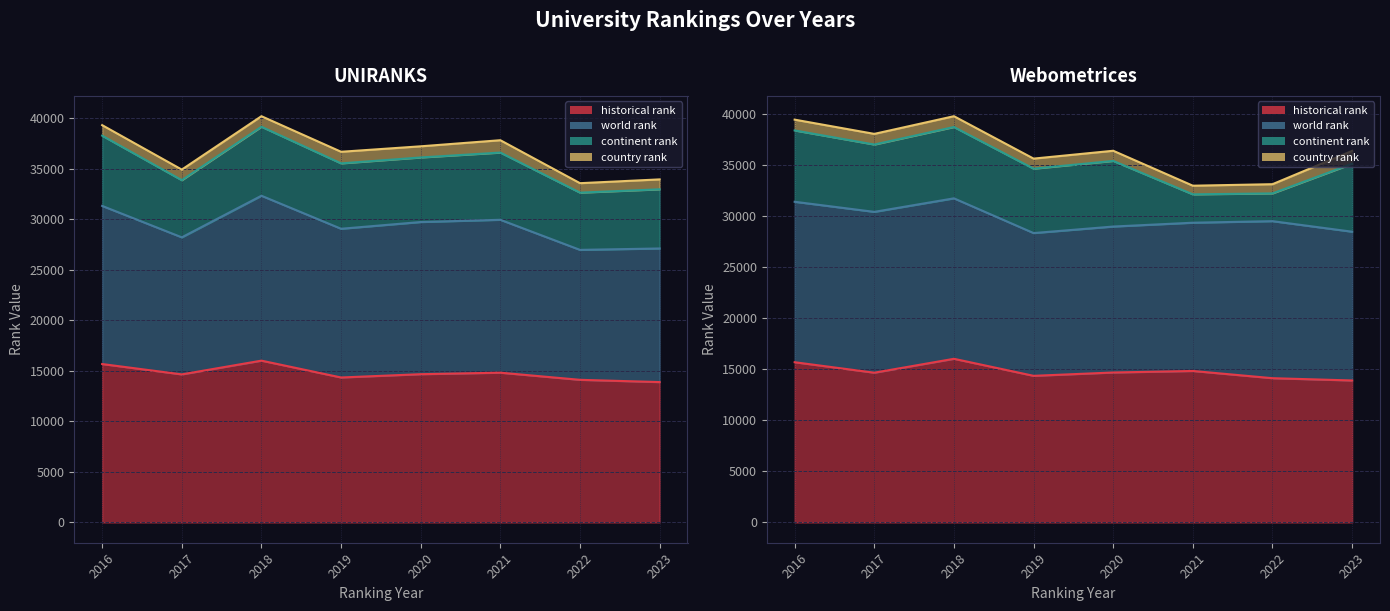

Rank the series by their maximum value, from highest to lowest.

world rank, historical rank, continent rank, country rank